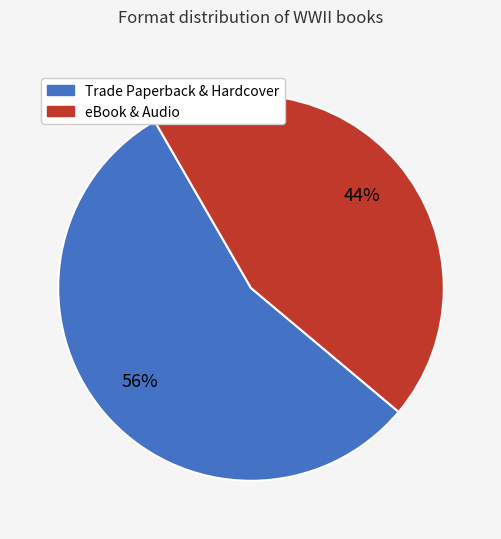

To the nearest percent, what is the average slice percentage?

50%